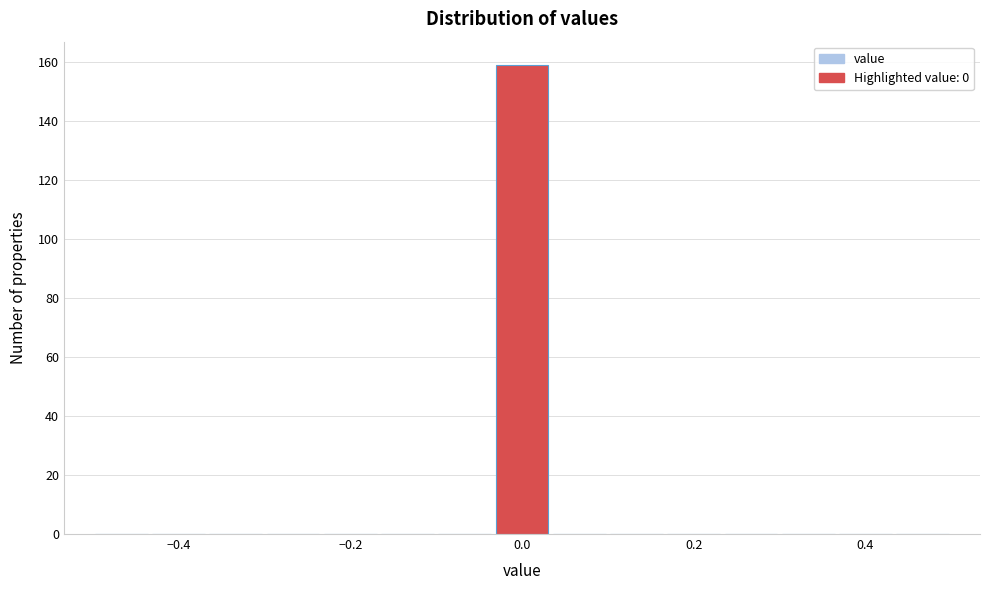

Around what value on the x-axis is the tallest bar? Give the approximate position of its centre, as read against the axis.

0.00